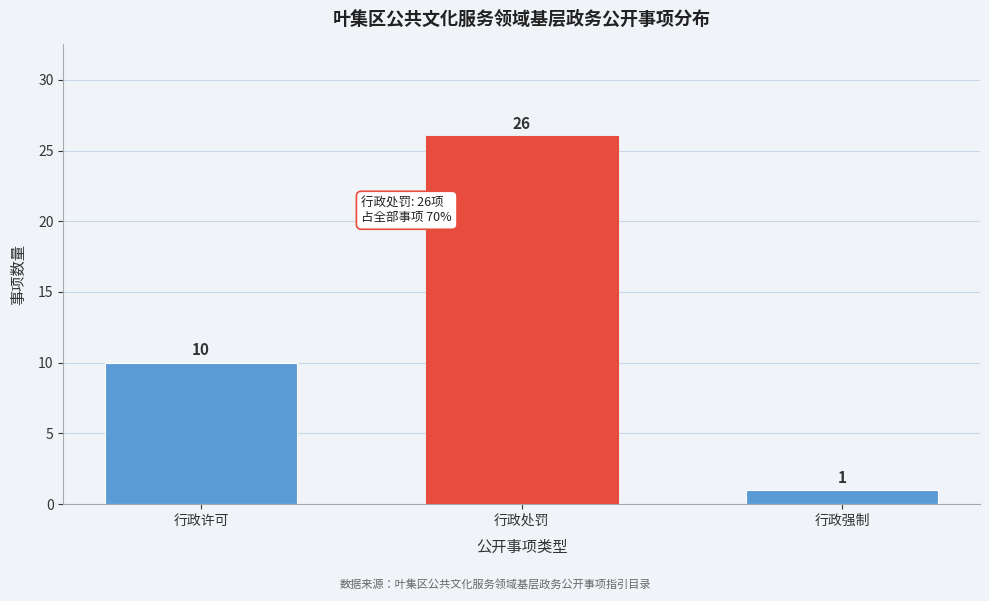

Reading right to left, transcribe all the data shown in this chart.

行政强制=1	行政处罚=26	行政许可=10